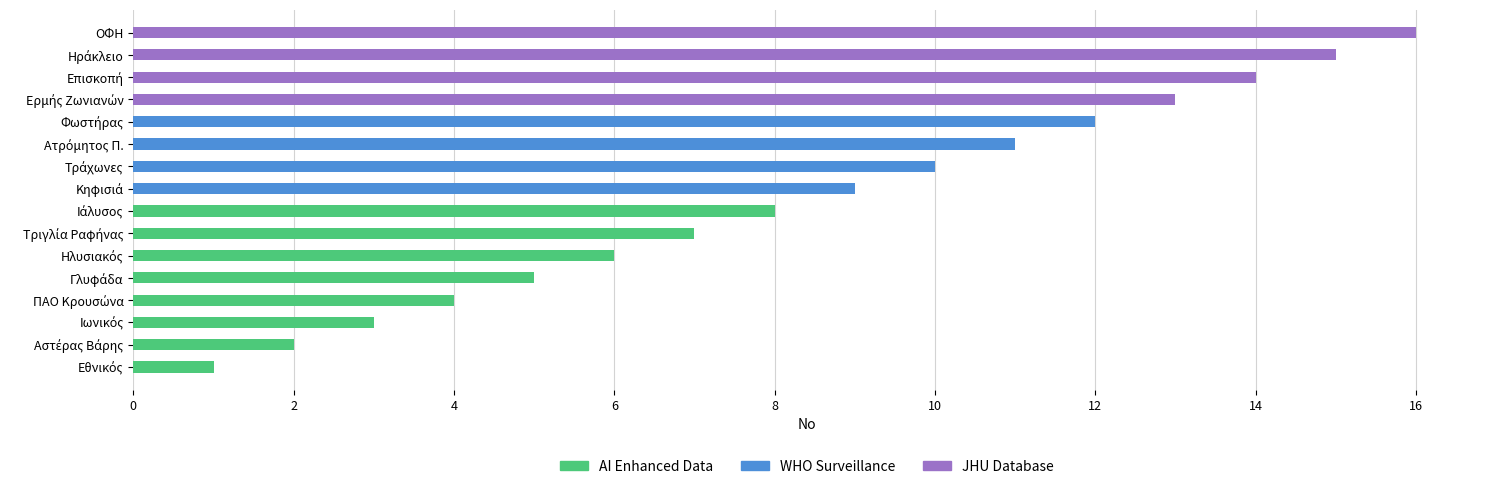

Which category has the lowest value across all series?

Εθνικός